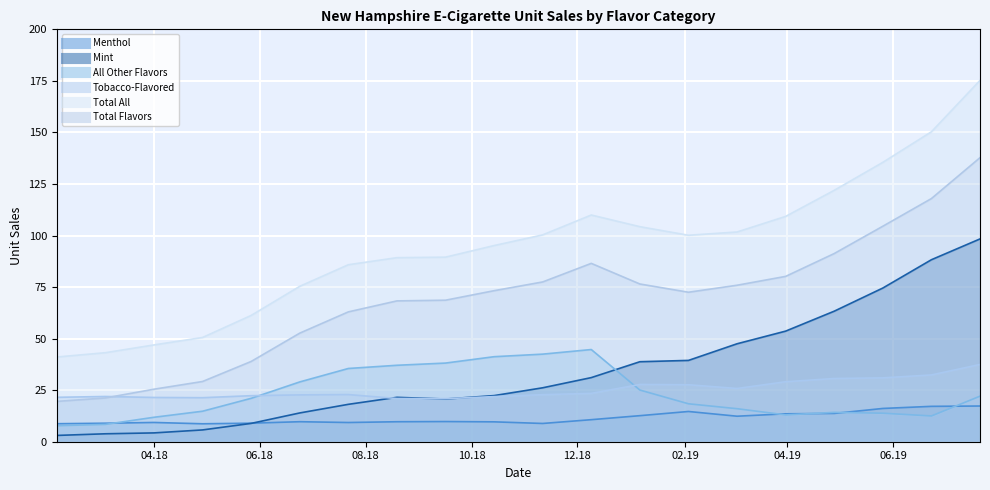

True or false: Tobacco-Flavored has a value of 22.9 at 2018-07-22.

True